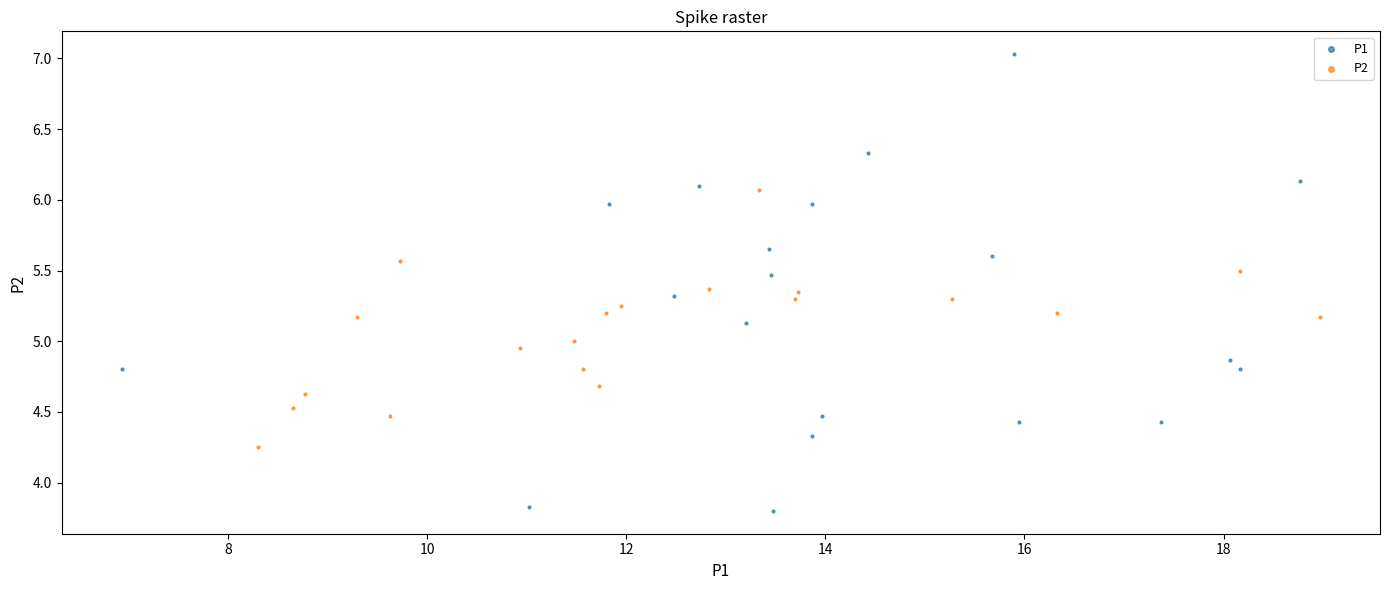

What are all the series names shown in the legend?

P1, P2